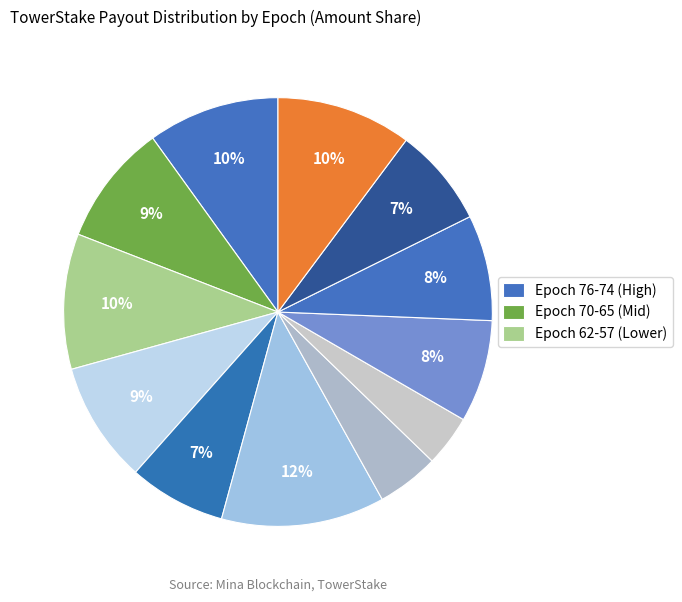

How many segments does this pie chart have?

12